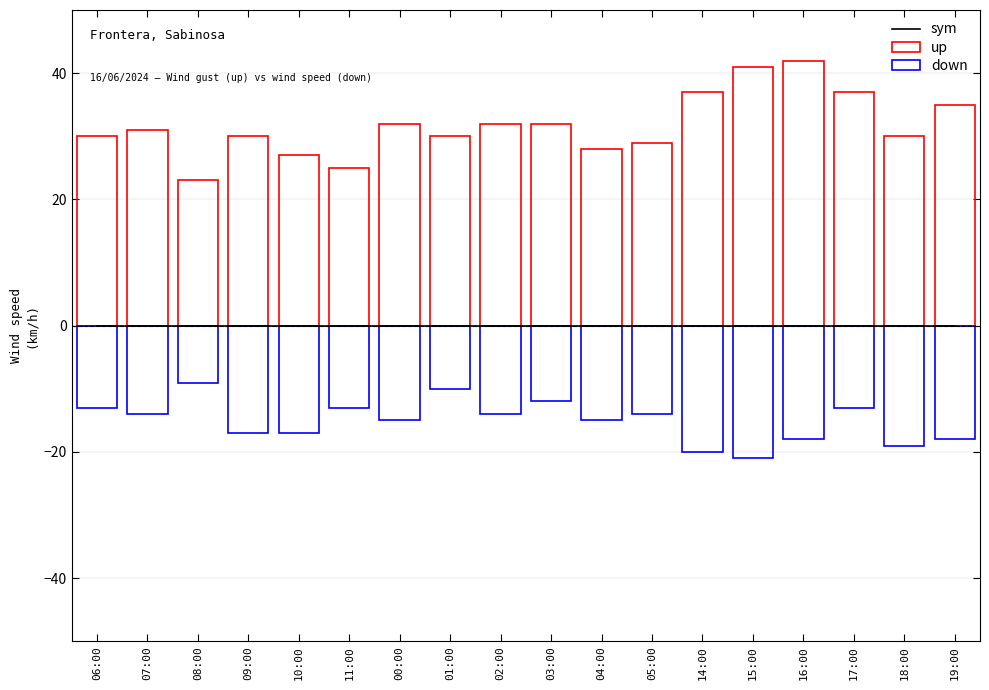

What is the difference between the down values at 09:00 and 06:00?

4